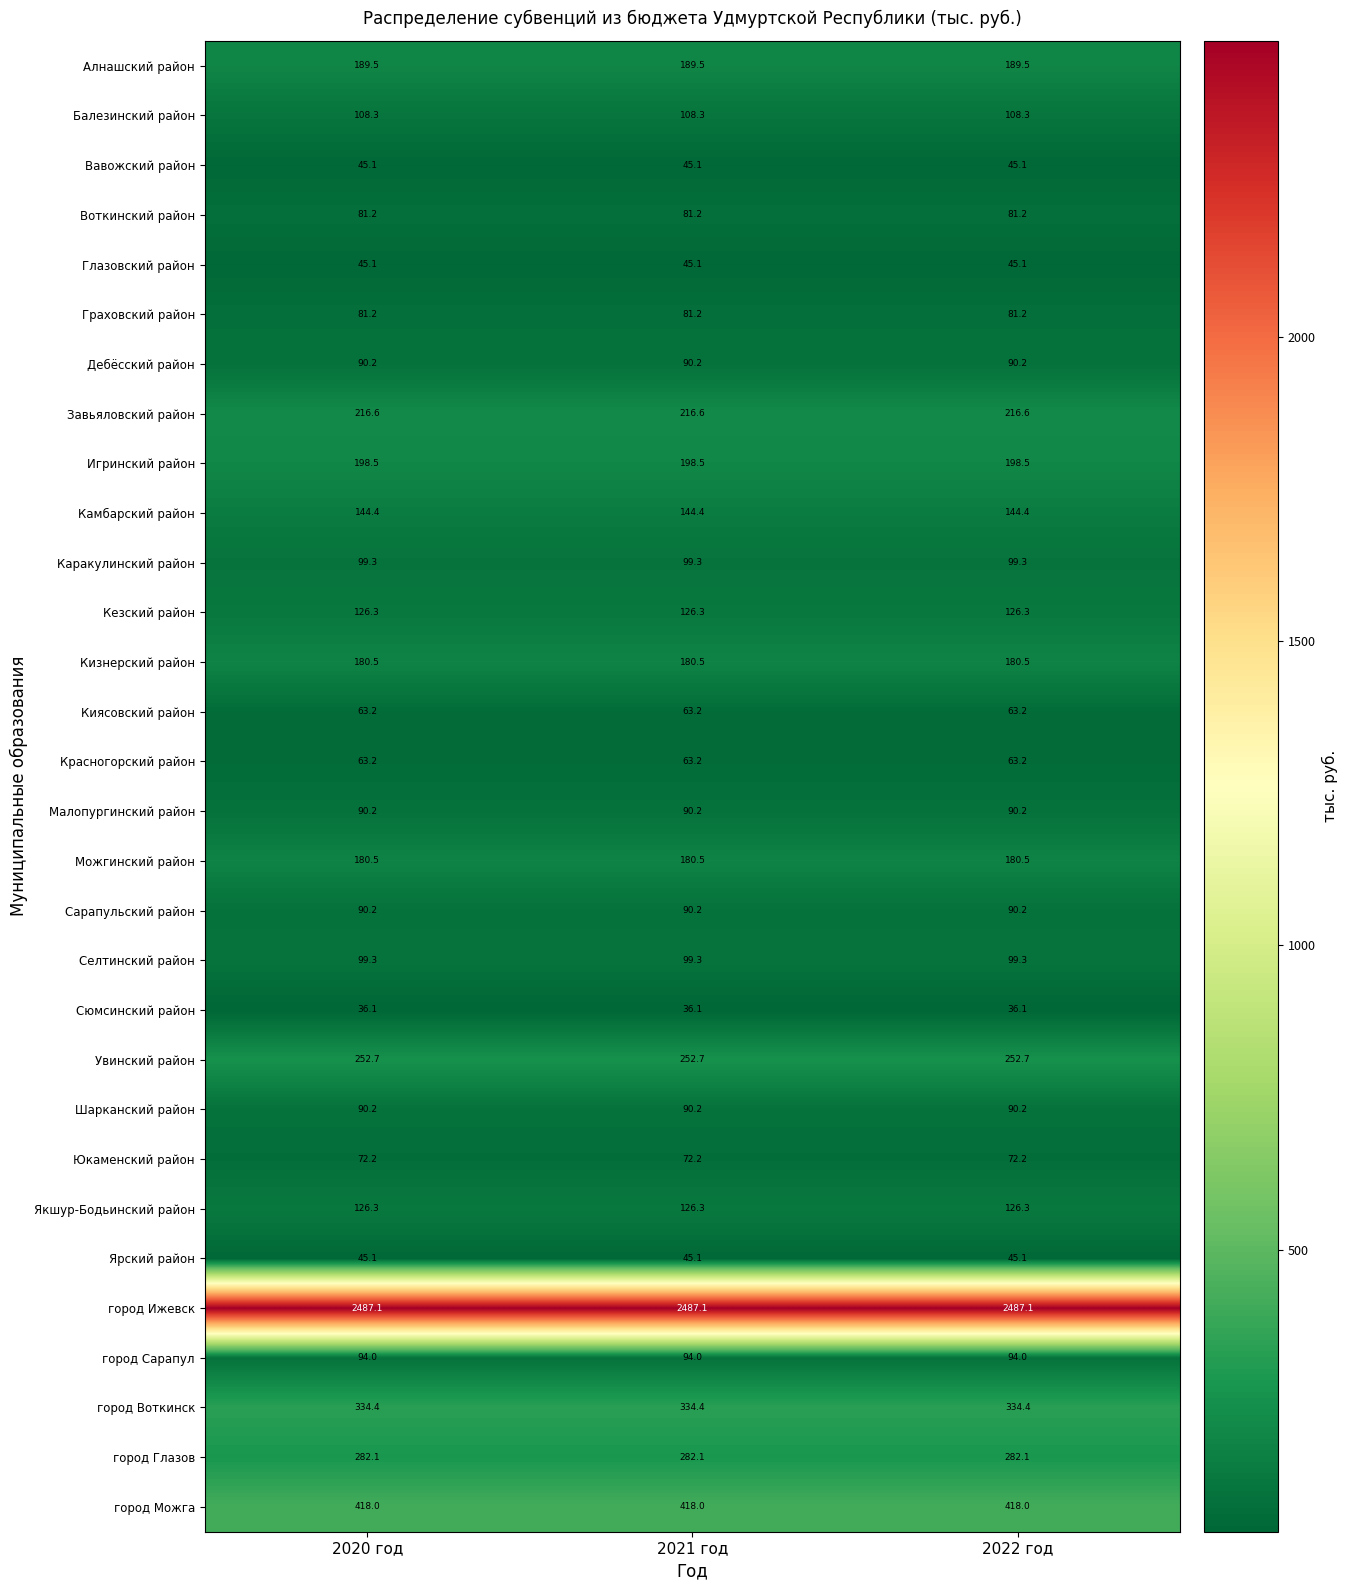

What is the spread (max minus min) of values at 2021 год?

2451.0